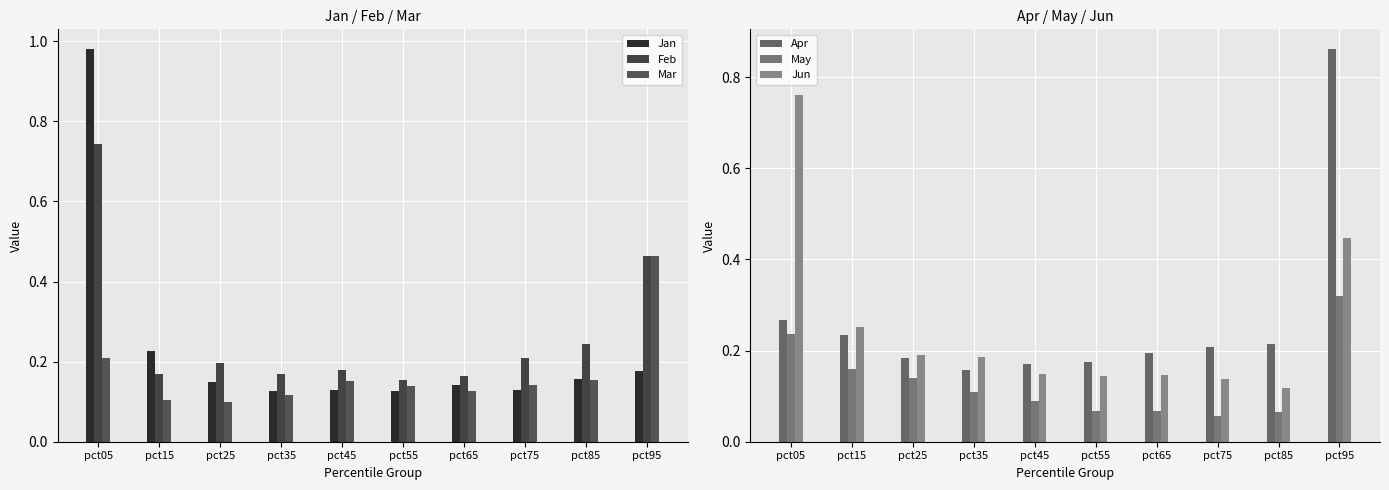

Reading left to right, list all the values displayed in this chart.

Jan: pct05=1.0	pct15=0.2	pct25=0.1	pct35=0.1	pct45=0.1	pct55=0.1	pct65=0.1	pct75=0.1	pct85=0.2	pct95=0.2
Feb: pct05=0.7	pct15=0.2	pct25=0.2	pct35=0.2	pct45=0.2	pct55=0.2	pct65=0.2	pct75=0.2	pct85=0.2	pct95=0.5
Mar: pct05=0.2	pct15=0.1	pct25=0.1	pct35=0.1	pct45=0.2	pct55=0.1	pct65=0.1	pct75=0.1	pct85=0.2	pct95=0.5
Apr: pct05=0.3	pct15=0.2	pct25=0.2	pct35=0.2	pct45=0.2	pct55=0.2	pct65=0.2	pct75=0.2	pct85=0.2	pct95=0.9
May: pct05=0.2	pct15=0.2	pct25=0.1	pct35=0.1	pct45=0.1	pct55=0.1	pct65=0.1	pct75=0.1	pct85=0.1	pct95=0.3
Jun: pct05=0.8	pct15=0.3	pct25=0.2	pct35=0.2	pct45=0.1	pct55=0.1	pct65=0.1	pct75=0.1	pct85=0.1	pct95=0.4